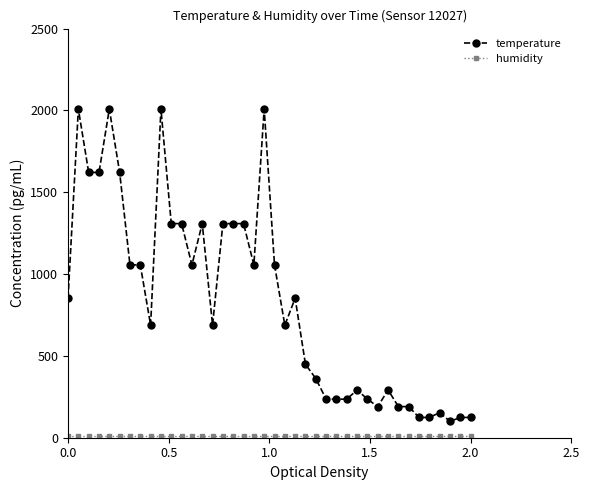

Which series has the largest total across all categories?

temperature